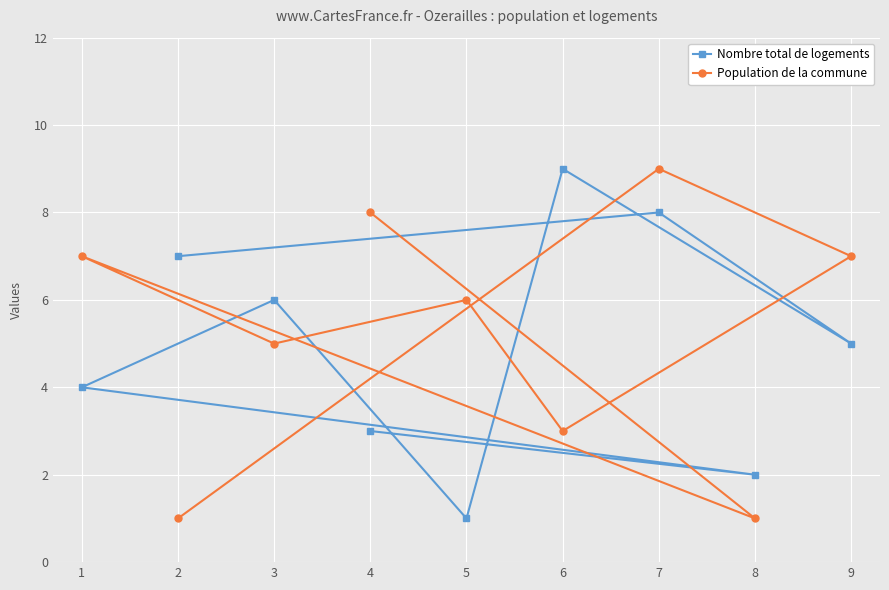

What is the total value across all series at 2?

8